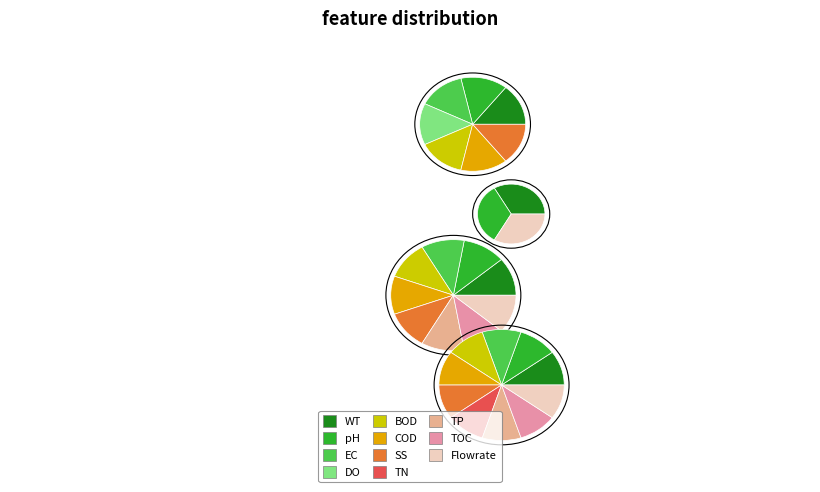

To the nearest percent, what portion does 8 represent?

9%